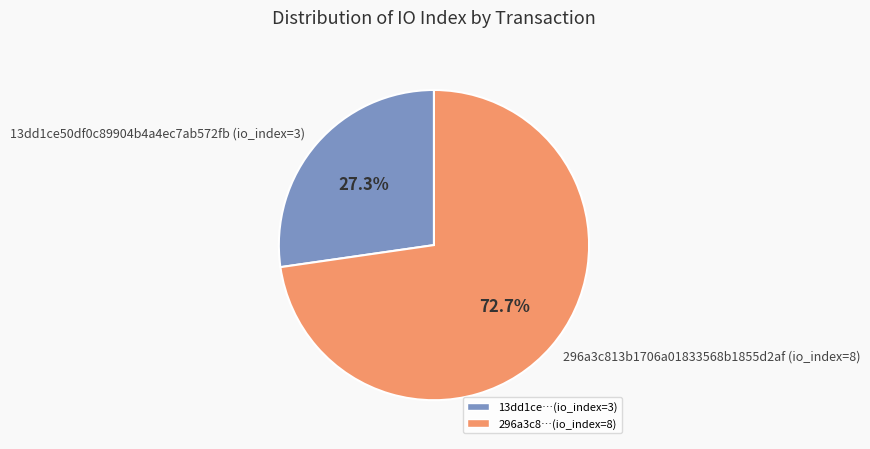

Rank the categories by value from highest to lowest.

296a3c813b1706a01833568b1855d2af (io_index=8), 13dd1ce50df0c89904b4a4ec7ab572fb (io_index=3)